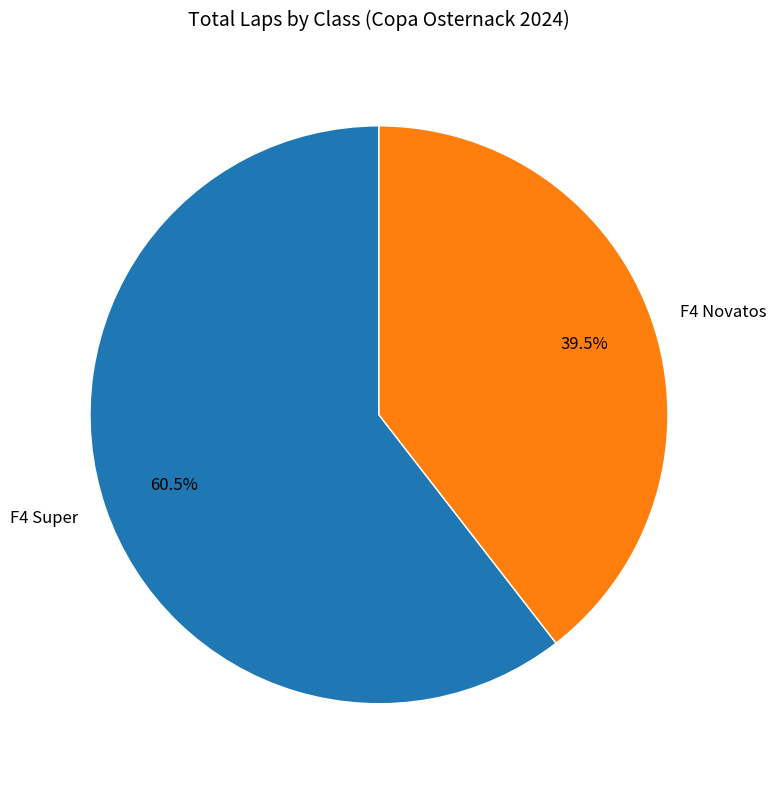

Which slice is the largest?

F4 Super